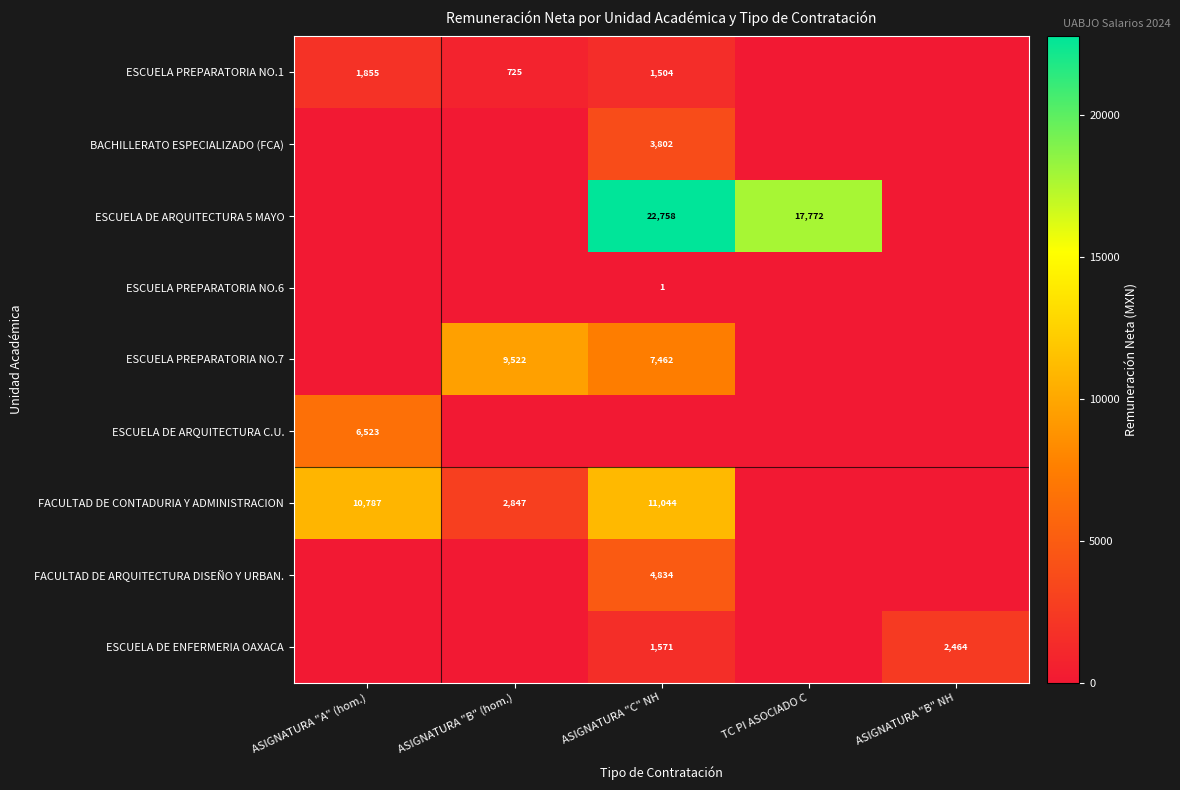

Is the value of FACULTAD DE ARQUITECTURA DISEÑO Y URBAN. at ASIGNATURA "C" NH greater than the value of ESCUELA PREPARATORIA NO.6 at ASIGNATURA "C" NH?

Yes